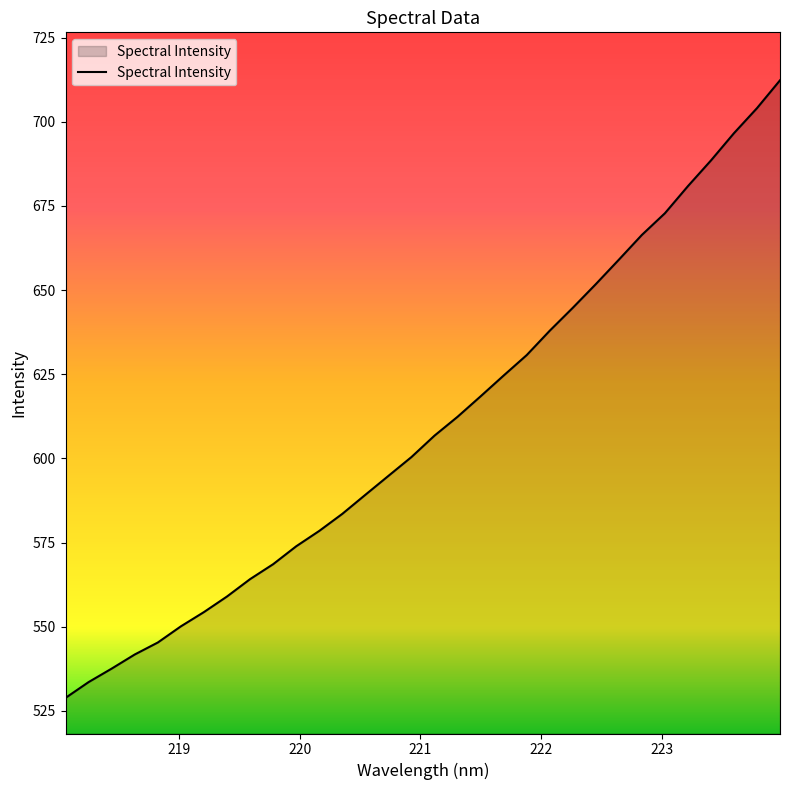

How many lines are shown in the chart?

1